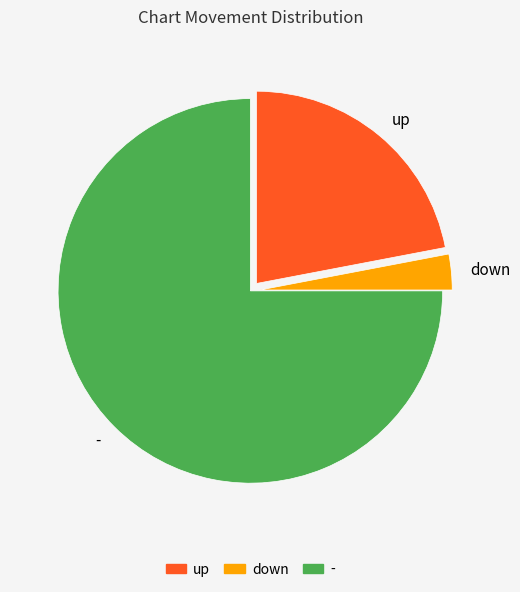

Combined, do up and - account for over 50%?

Yes